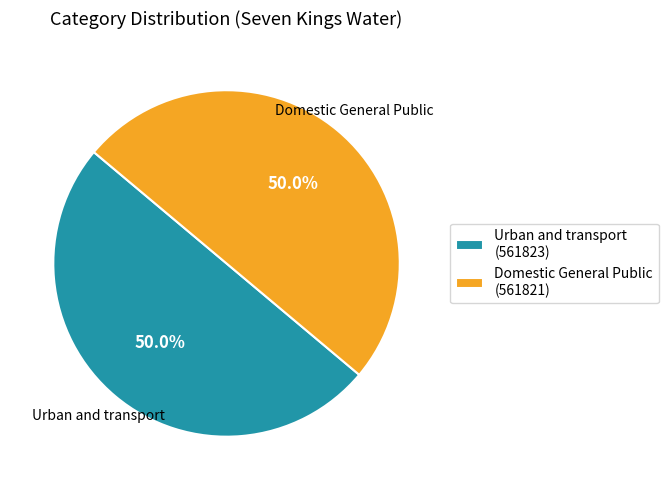

What portion of the pie excludes Domestic General Public (561821)?

50.0%